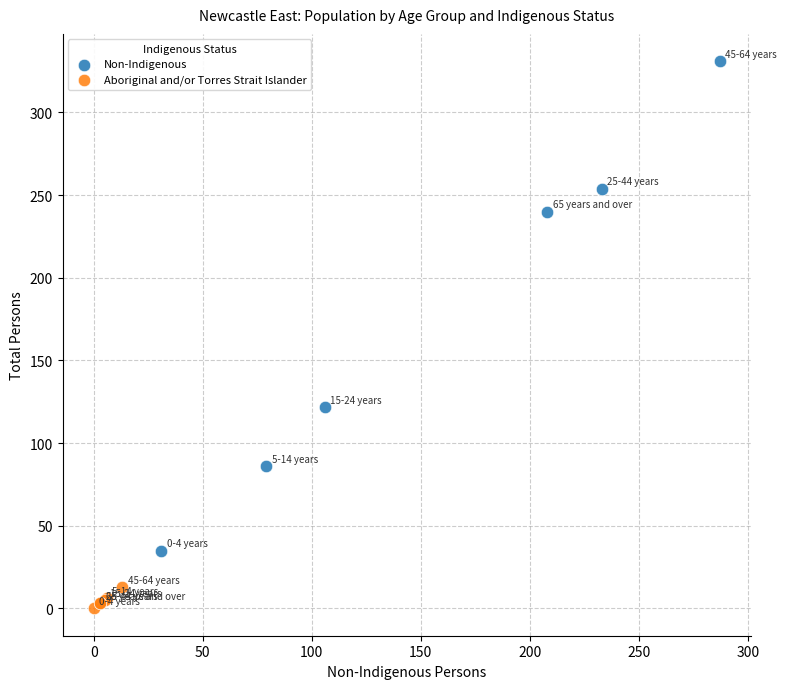

Which series reaches the minimum Y coordinate?

Aboriginal and/or Torres Strait Islander